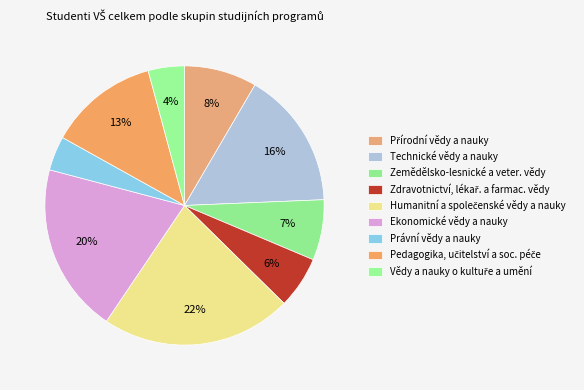

What is the ratio of the value at Technické vědy a nauky to the value at Právní vědy a nauky?

4.0